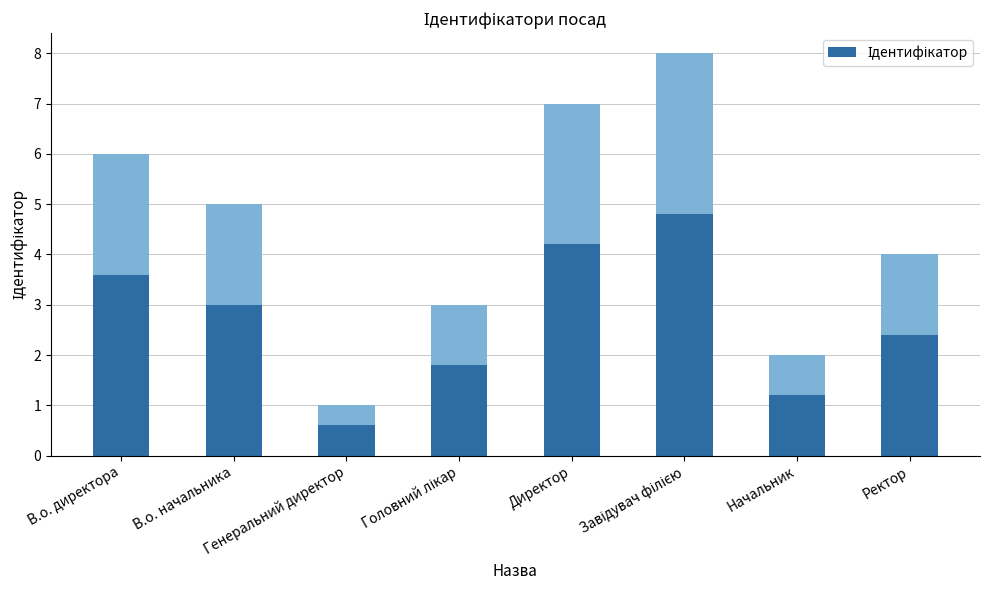

At which category does the chart reach its peak across all series?

Завідувач філією